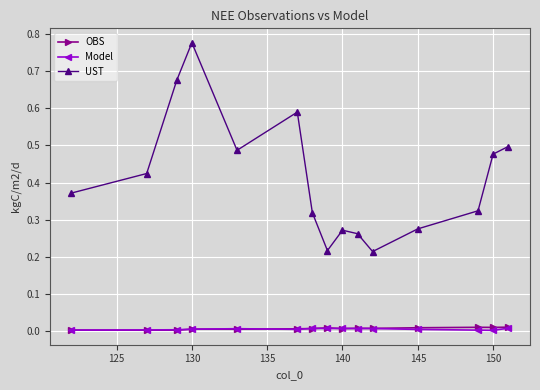

Count the Model values in the range 0 to 1.

15